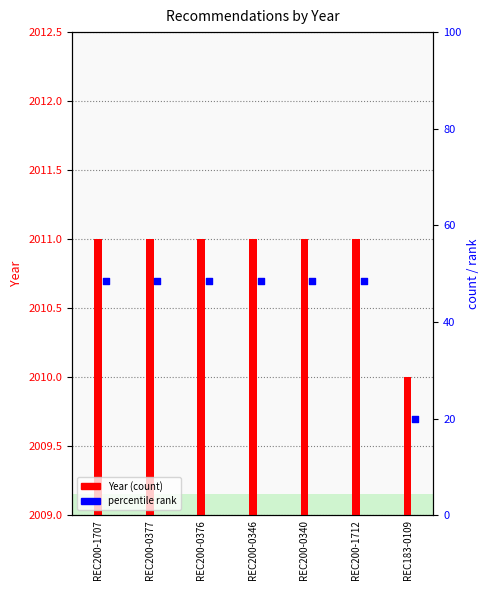

What is the change in value from REC200-0376 to REC183-0109?

-1